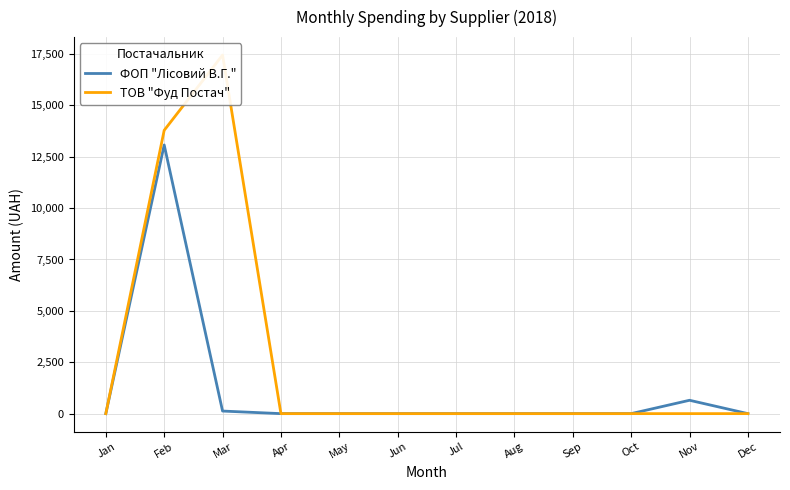

Between Jan and May, which is larger?

Jan